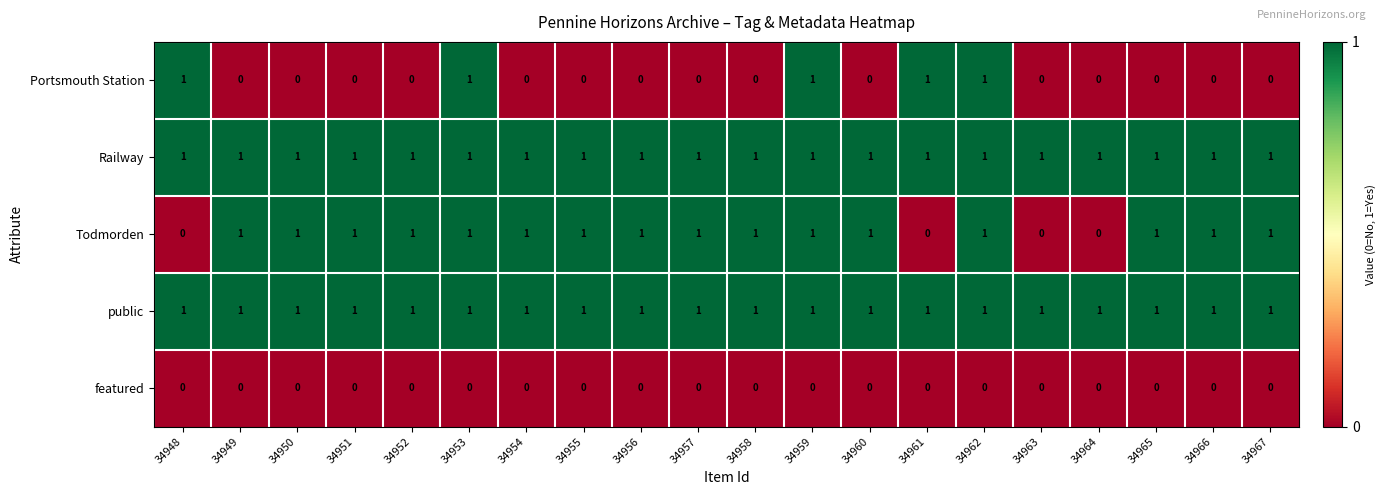

At how many categories does at least one series exceed 0?

20